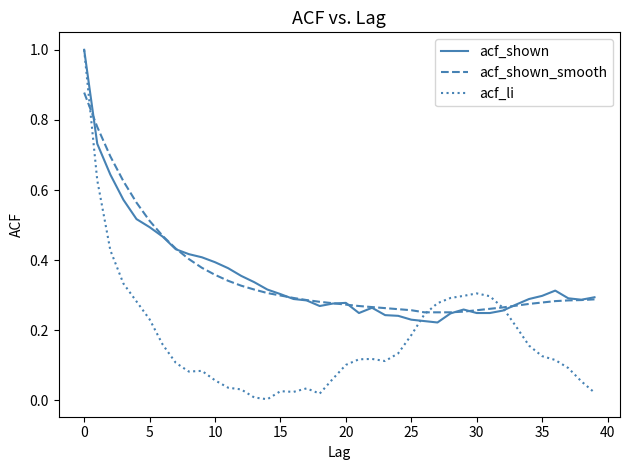

What is the sum of all acf_shown_smooth values?

14.2